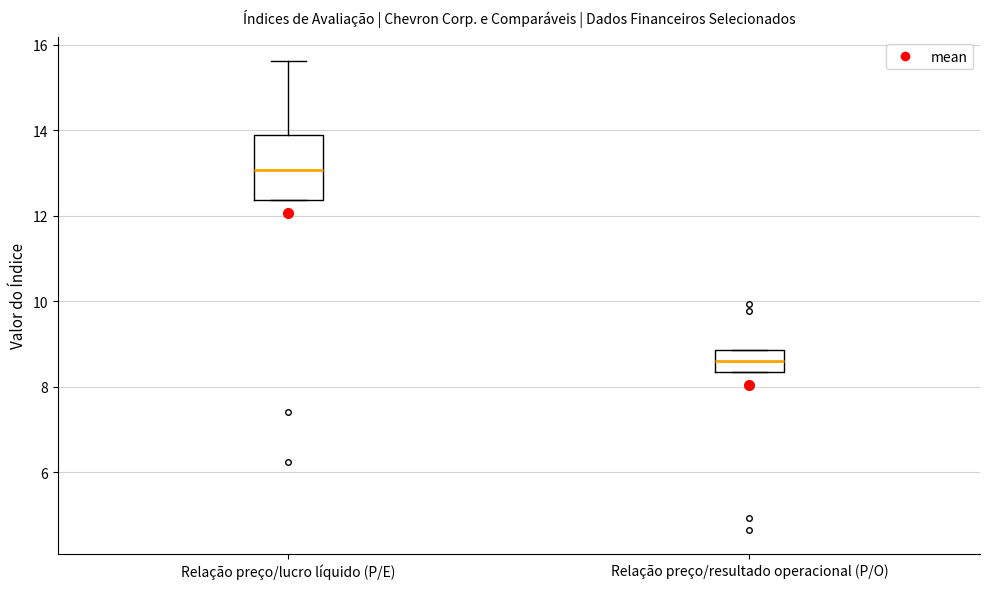

Reading left to right, read every box against the y-axis: the position of its median line, the range the box covers, and the ends of its whiskers. The values are not printed on the chart, so give them approximately, as read against the axis.

Relação preço/lucro líquido (P/E): median 13.0, box 12.4 to 13.8, whiskers 12.4 to 15.6
Relação preço/resultado operacional (P/O): median 8.6, box 8.4 to 8.8, whiskers 8.4 to 8.8